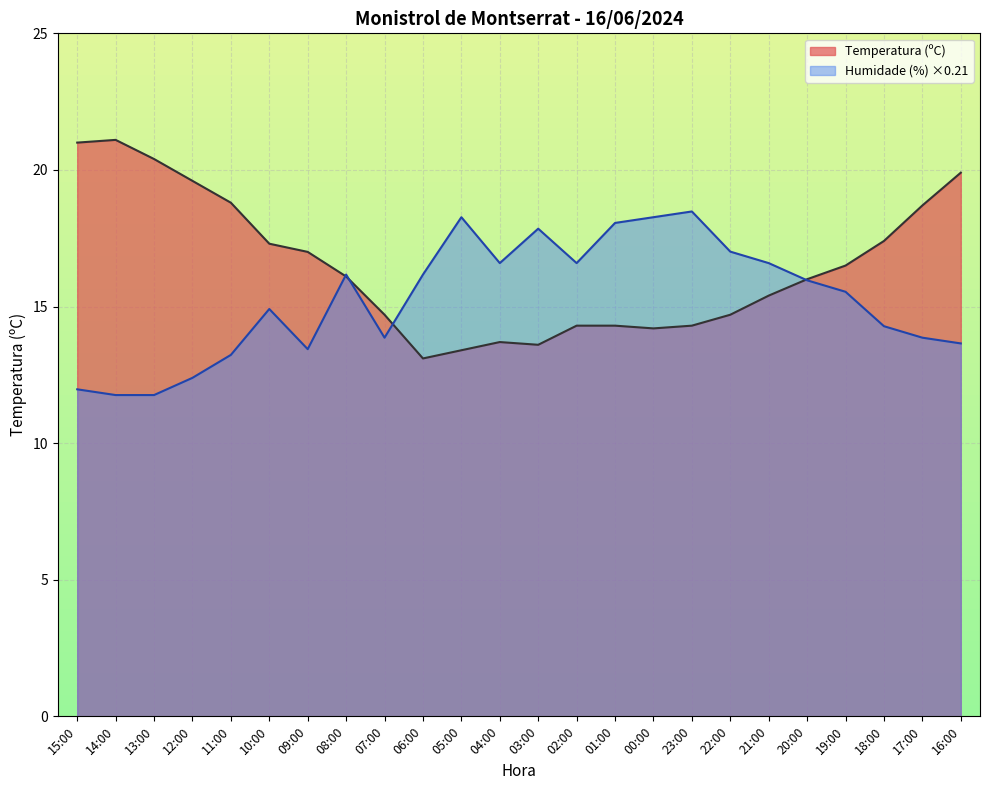

What is the difference between the highest and lowest values at 07:00?

0.8